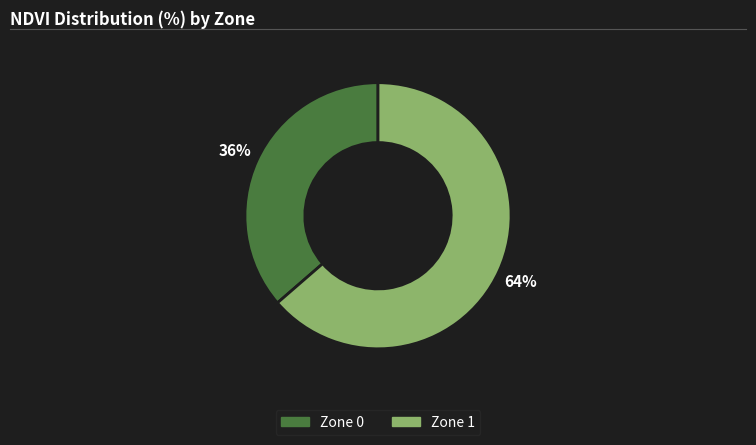

To the nearest percent, what portion does Zone 0 represent?

36%